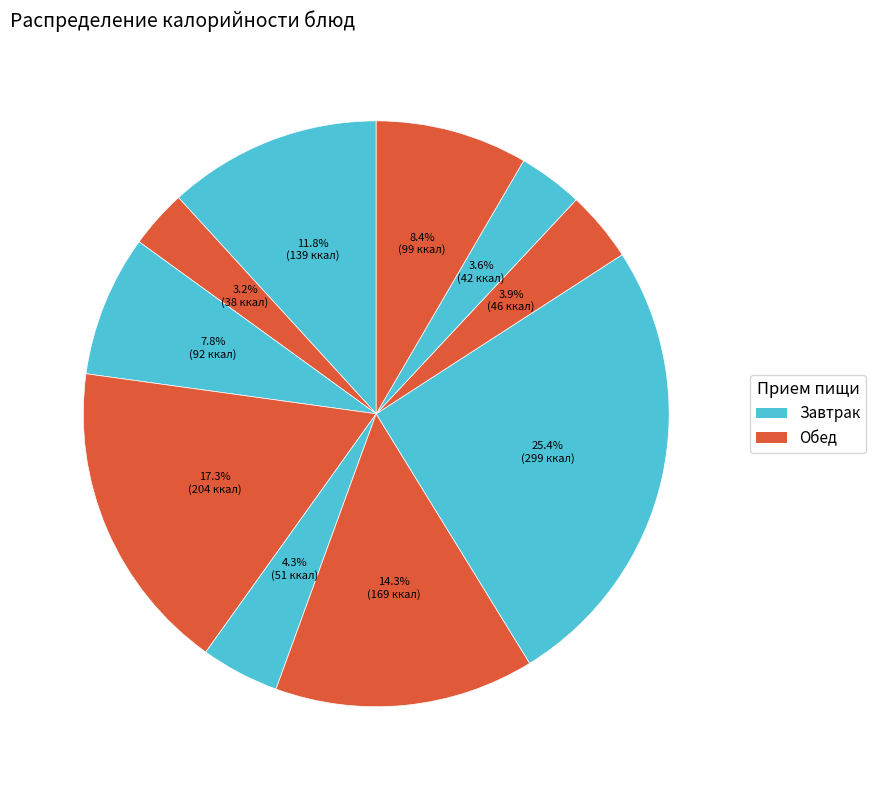

Count the number of slices in the pie.

10